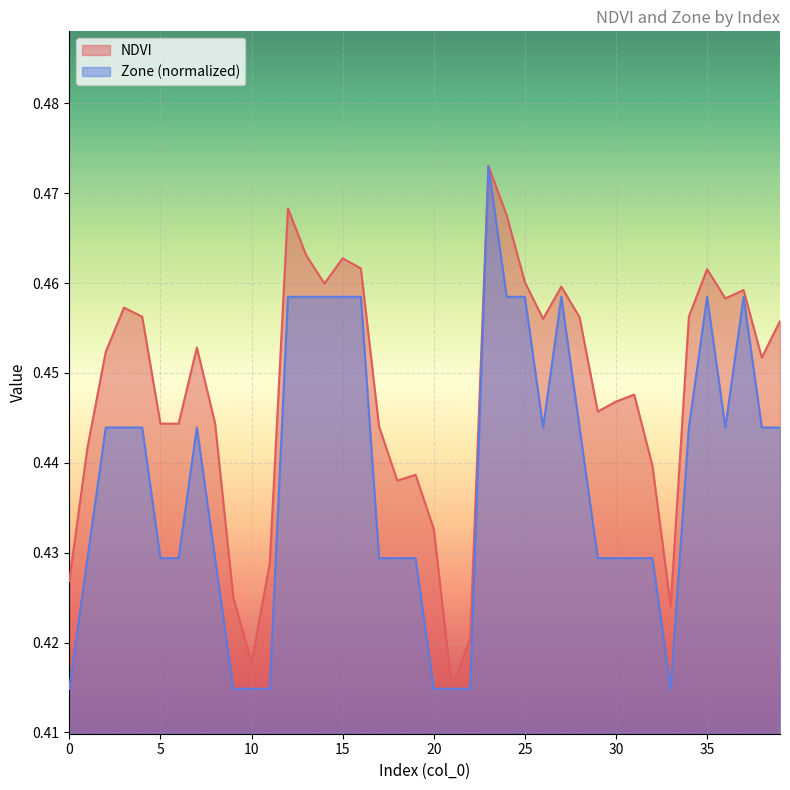

The NDVI series shows 0.4 at 22. True or false?

True